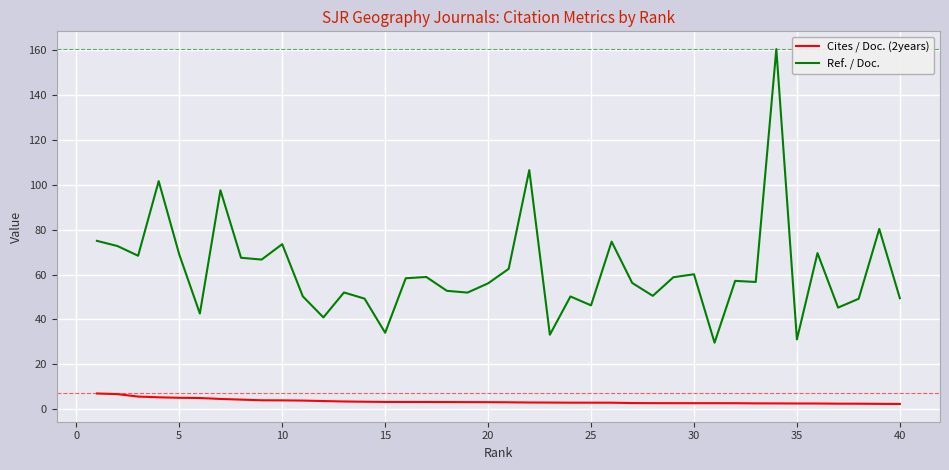

What is the maximum value for Ref. / Doc.?

160.4